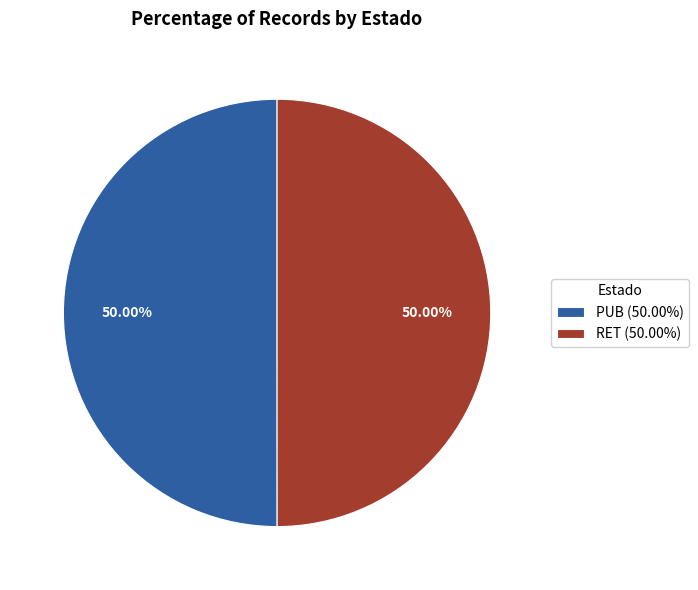

Combined, do PUB (50.00%) and RET (50.00%) account for over 50%?

Yes